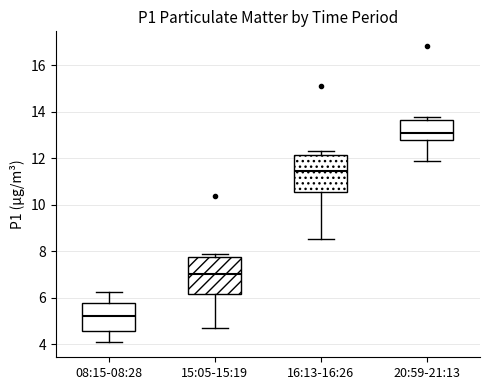

Reading left to right, read every box against the y-axis: the position of its median line, the range the box covers, and the ends of its whiskers. The values are not printed on the chart, so give them approximately, as read against the axis.

08:15-08:28: median 5.2, box 4.6 to 5.8, whiskers 4.0 to 6.2
15:05-15:19: median 7.0, box 6.2 to 7.8, whiskers 4.8 to 7.8 (just above the box's upper edge)
16:13-16:26: median 11.4, box 10.6 to 12.2, whiskers 8.6 to 12.4
20:59-21:13: median 13.0, box 12.8 to 13.6, whiskers 11.8 to 13.8